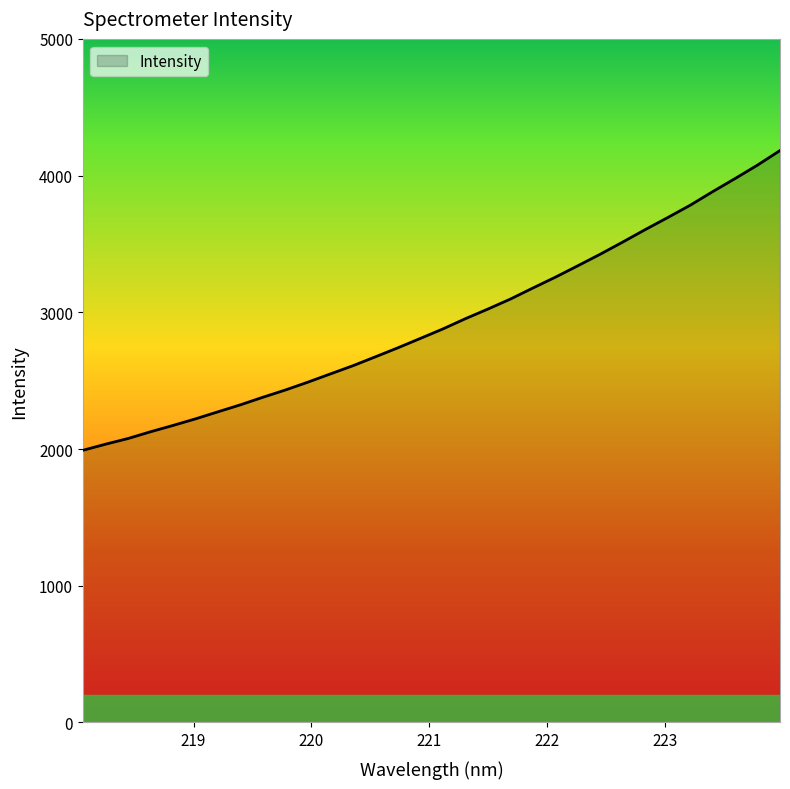

How many series are shown in this chart?

1